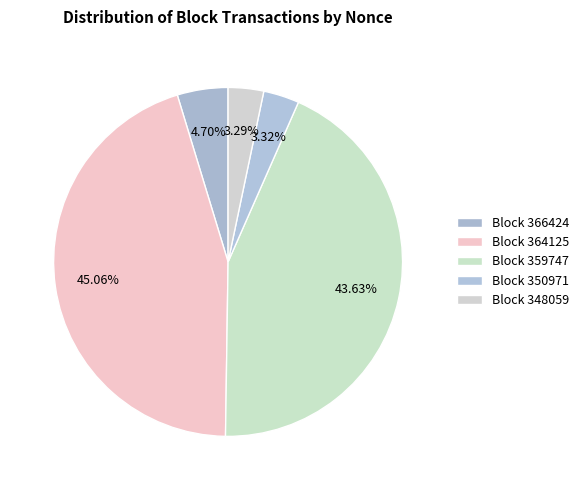

How many slices are in this pie chart?

5